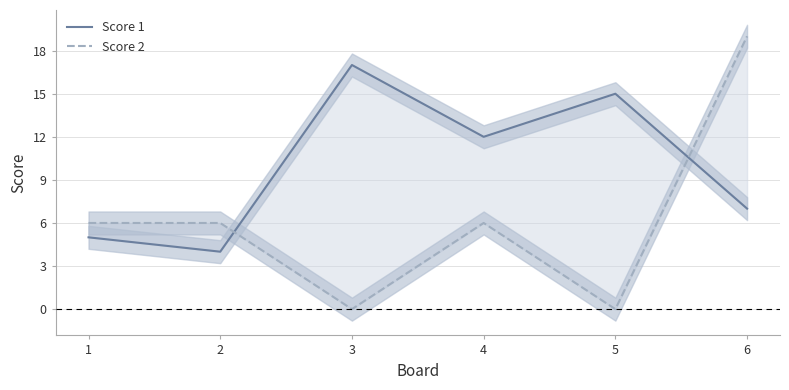

Between 1 and 3, which series saw the biggest shift?

Score 1